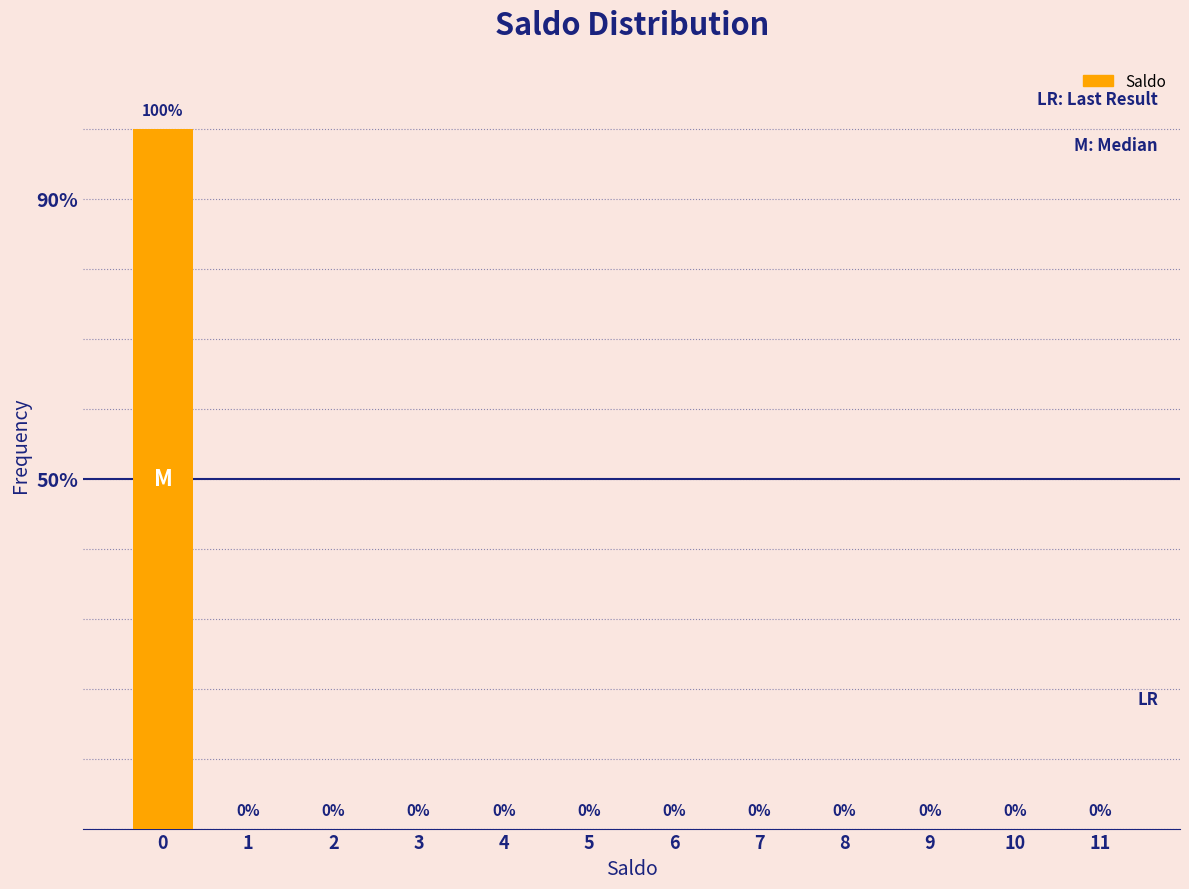

Reading right to left, list all the values displayed in this chart.

11=0	10=0	9=0	8=0	7=0	6=0	5=0	4=0	3=0	2=0	1=0	0=100